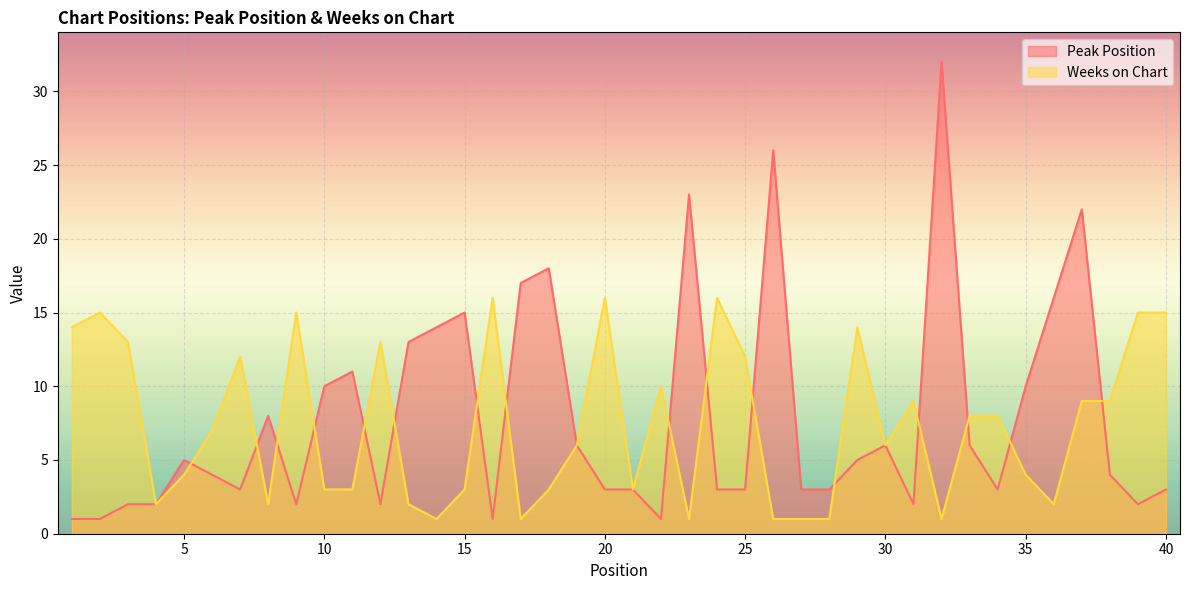

Which category has the lowest value in the Peak Position series?

1